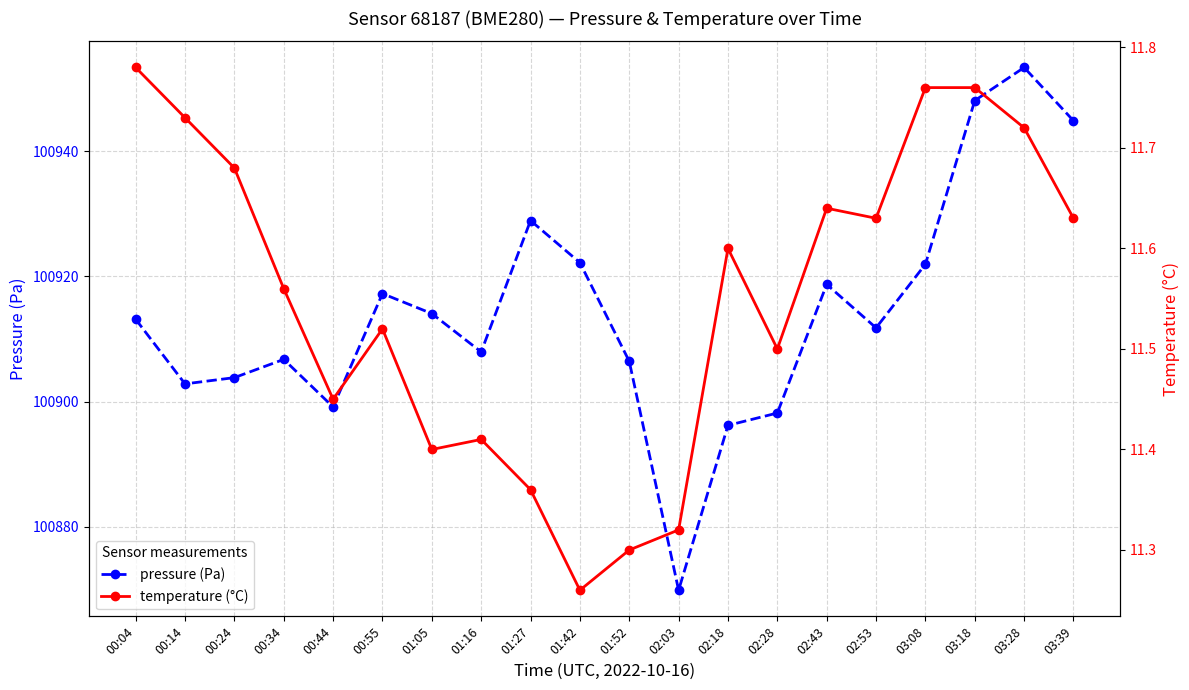

In temperature (°C), how many points are lower than both neighbors (excluding endpoints)?

5